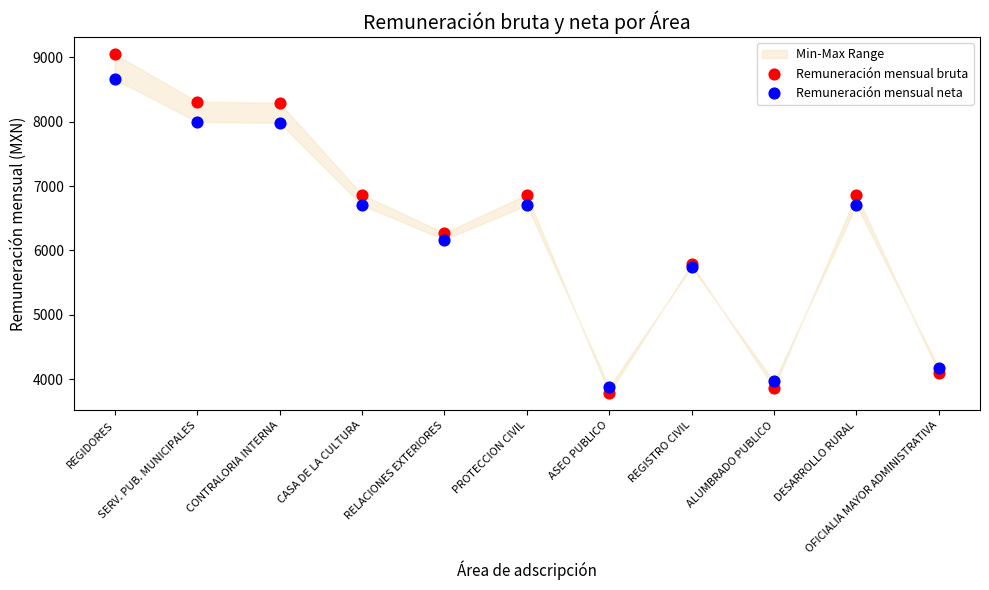

Which series contains the highest Y value?

Remuneración mensual bruta